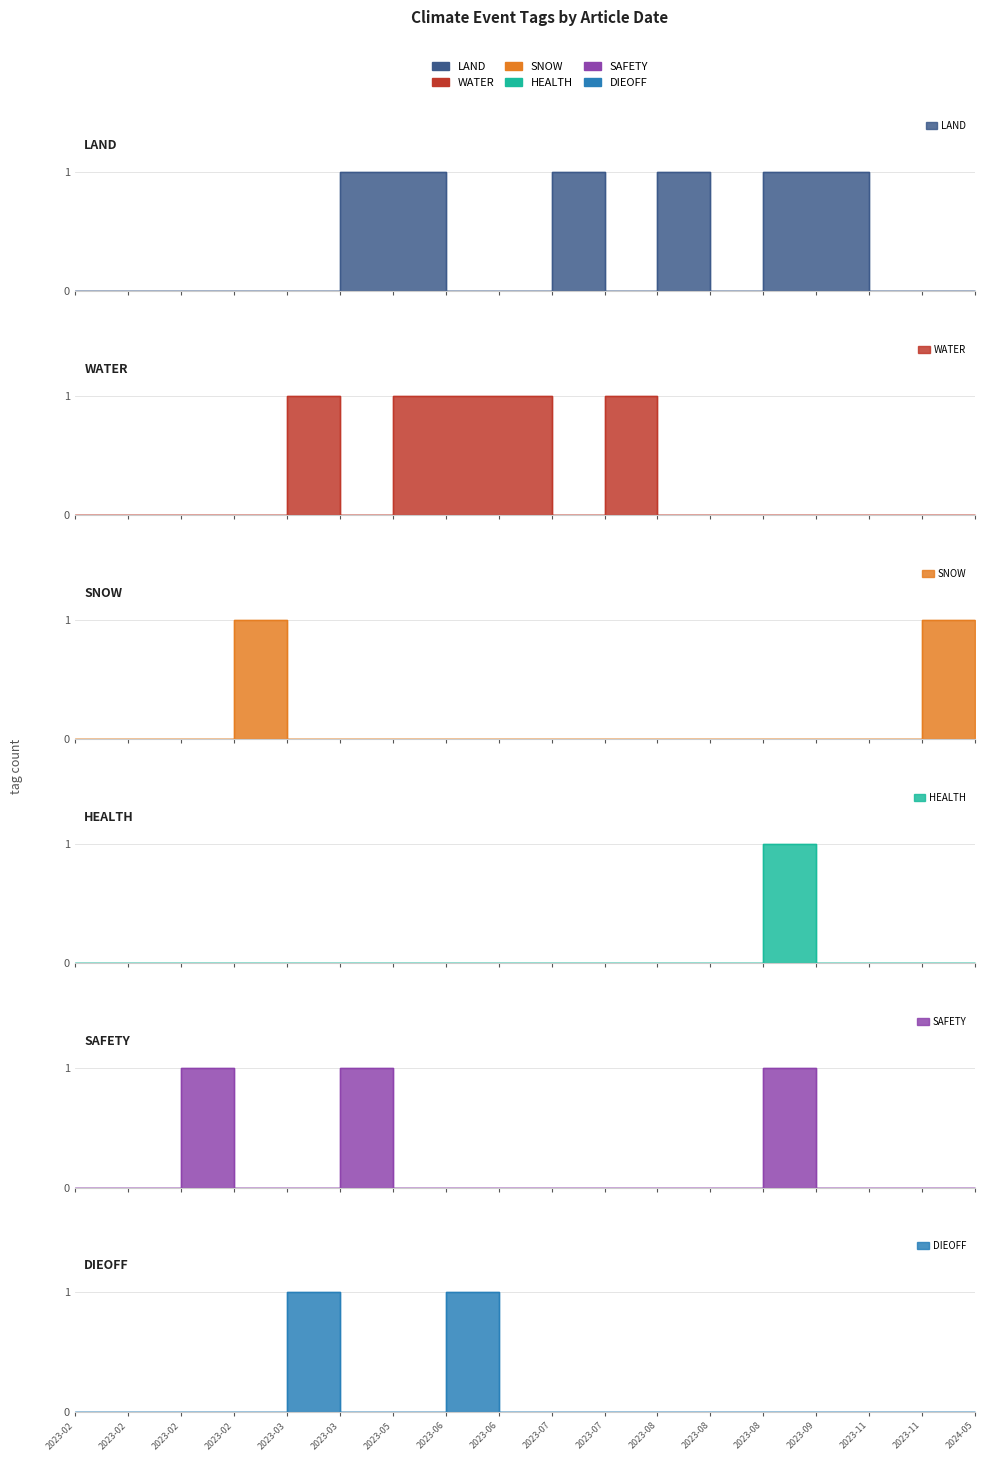

Reading right to left, list all the values displayed in this chart.

LAND: 0	0	0	1	1	0	1	0	1	0	0	1	1	0	0	0	0	0
WATER: 0	0	0	0	0	0	0	1	0	1	1	1	0	1	0	0	0	0
SNOW: 0	1	0	0	0	0	0	0	0	0	0	0	0	0	1	0	0	0
HEALTH: 0	0	0	0	1	0	0	0	0	0	0	0	0	0	0	0	0	0
SAFETY: 0	0	0	0	1	0	0	0	0	0	0	0	1	0	0	1	0	0
DIEOFF: 0	0	0	0	0	0	0	0	0	0	1	0	0	1	0	0	0	0